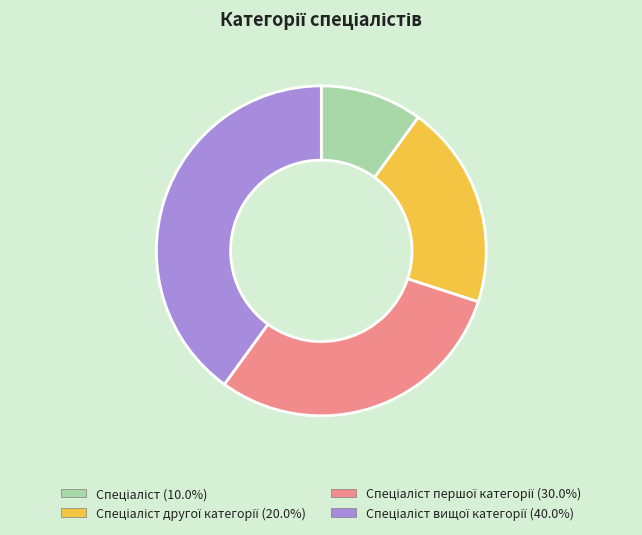

Is there a majority slice in this chart?

No